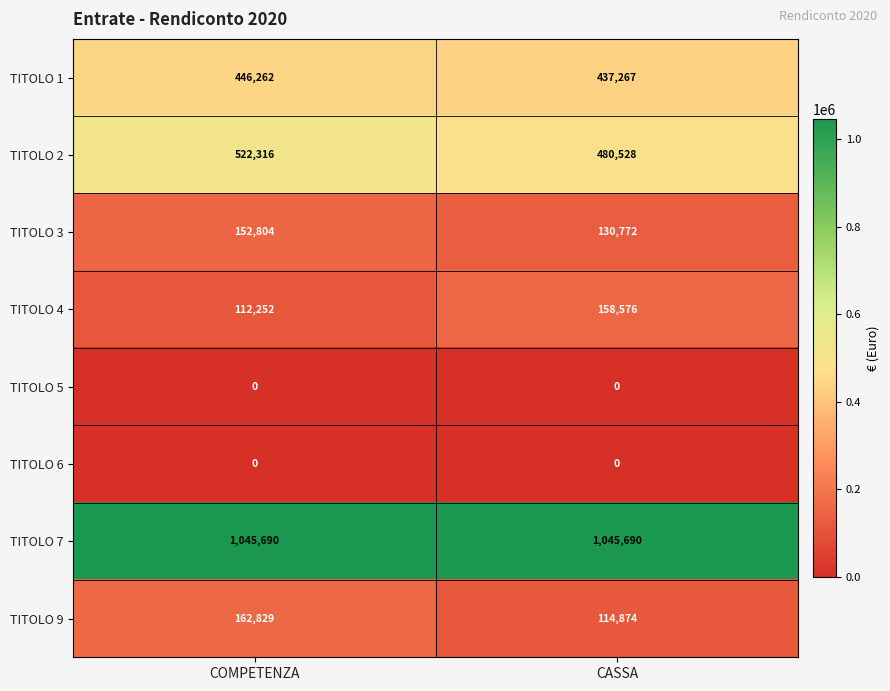

What is the spread (max minus min) of values at CASSA?

1045690